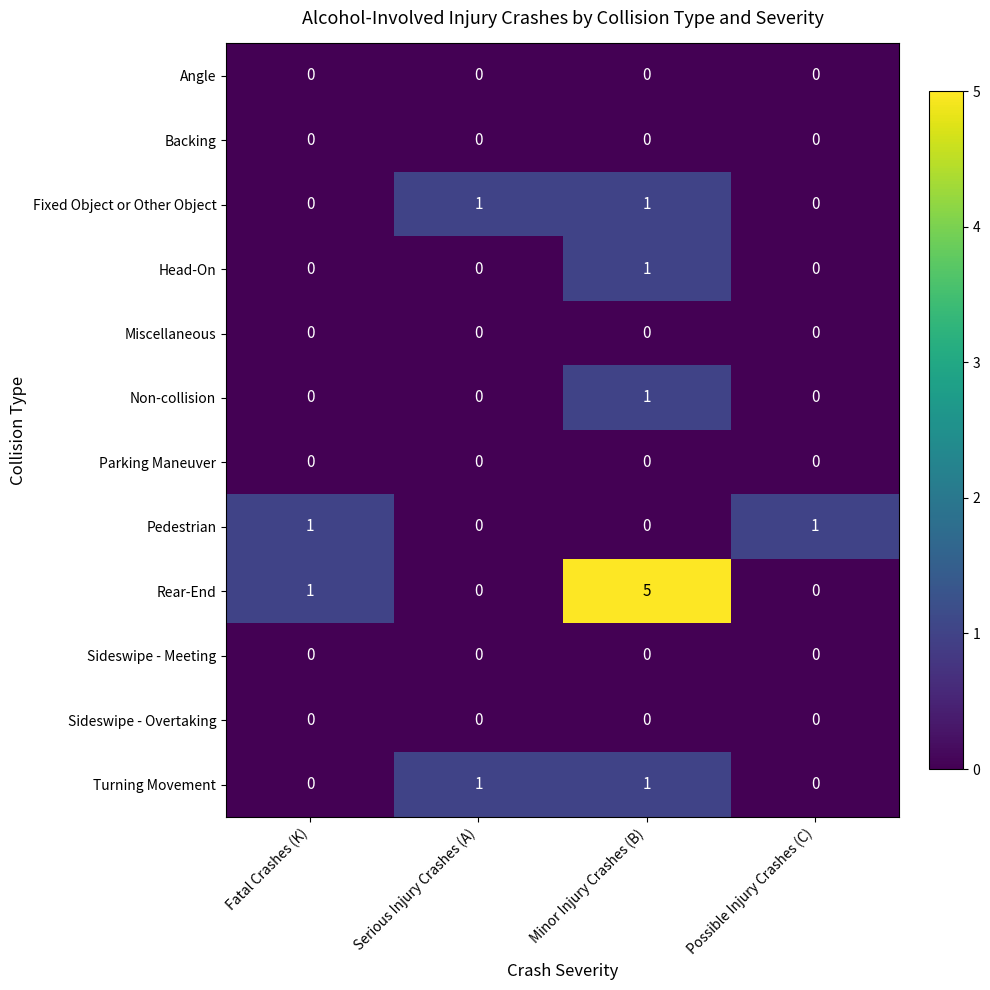

Which series has the largest total across all categories?

Rear-End